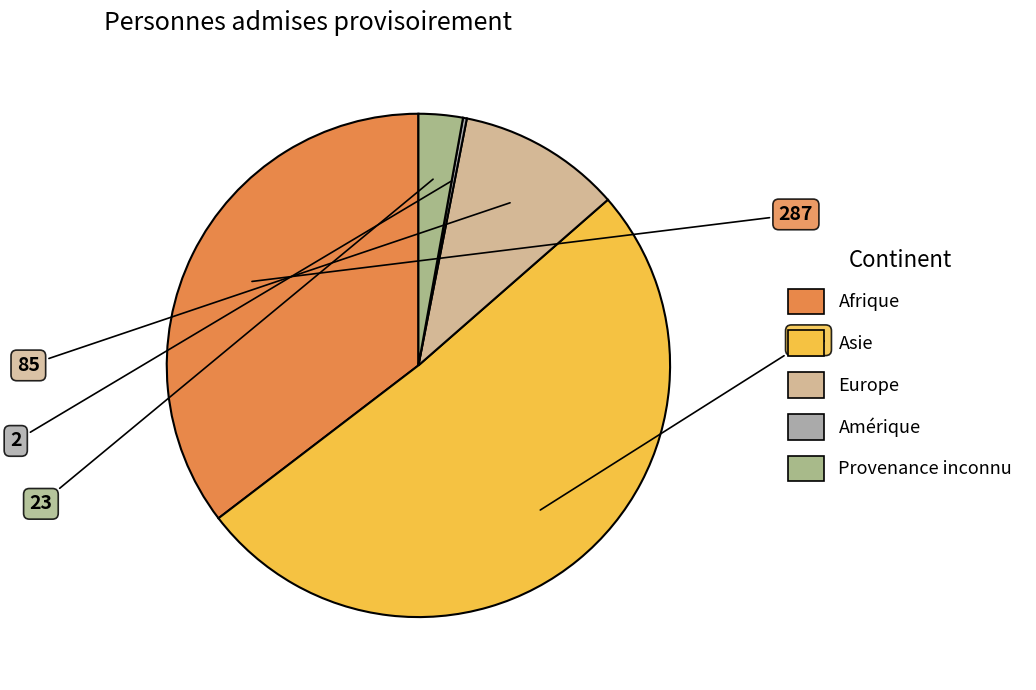

Which slice is the smallest?

Amérique